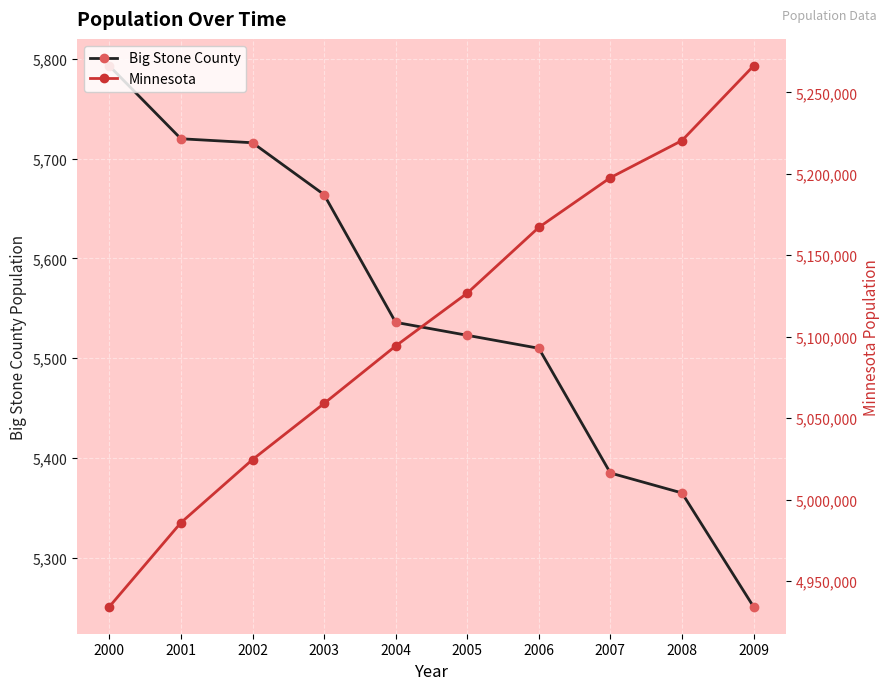

List the series in order of their peak value, highest first.

Minnesota, Big Stone County